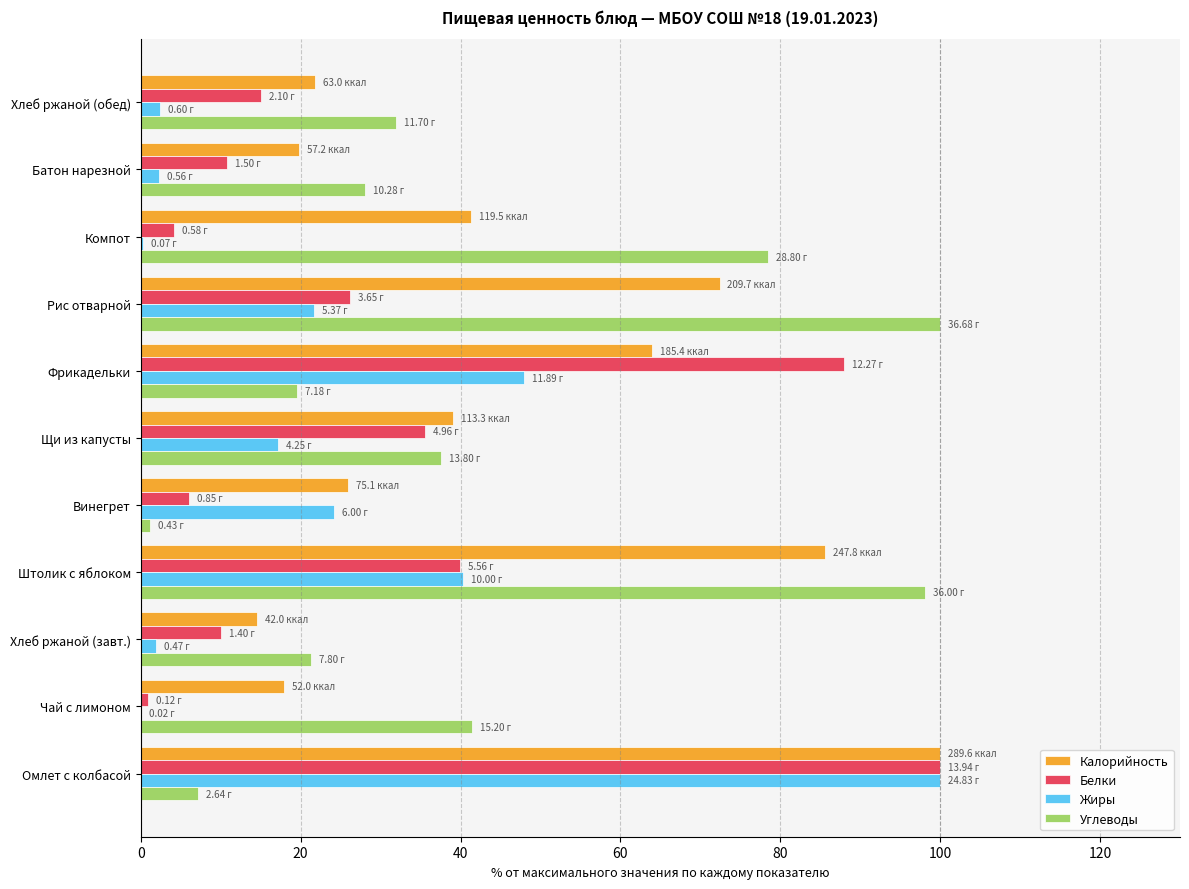

Is the value of Жиры at Хлеб ржаной (завт.) greater than the value of Углеводы at Компот?

No